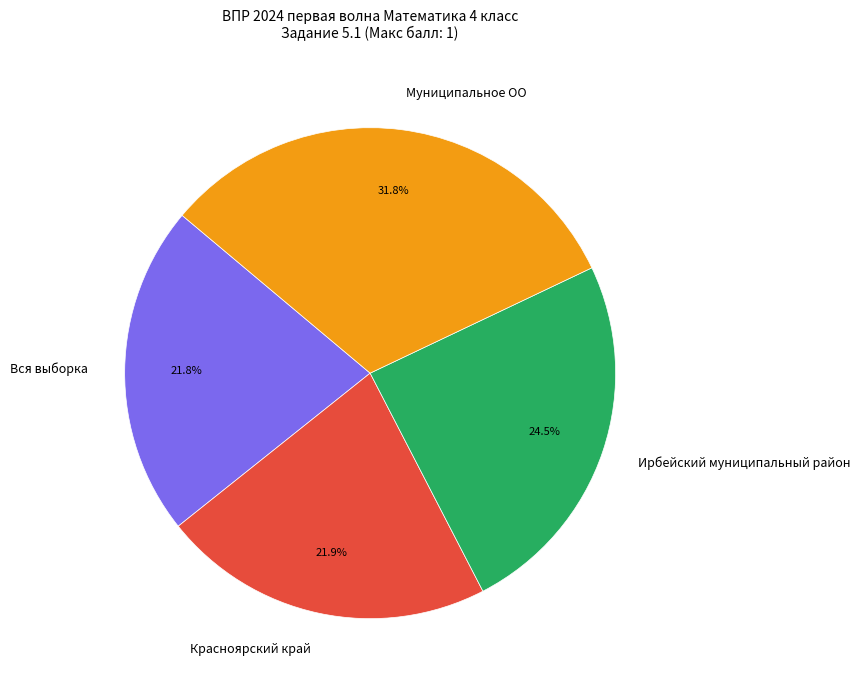

Count the number of slices in the pie.

4